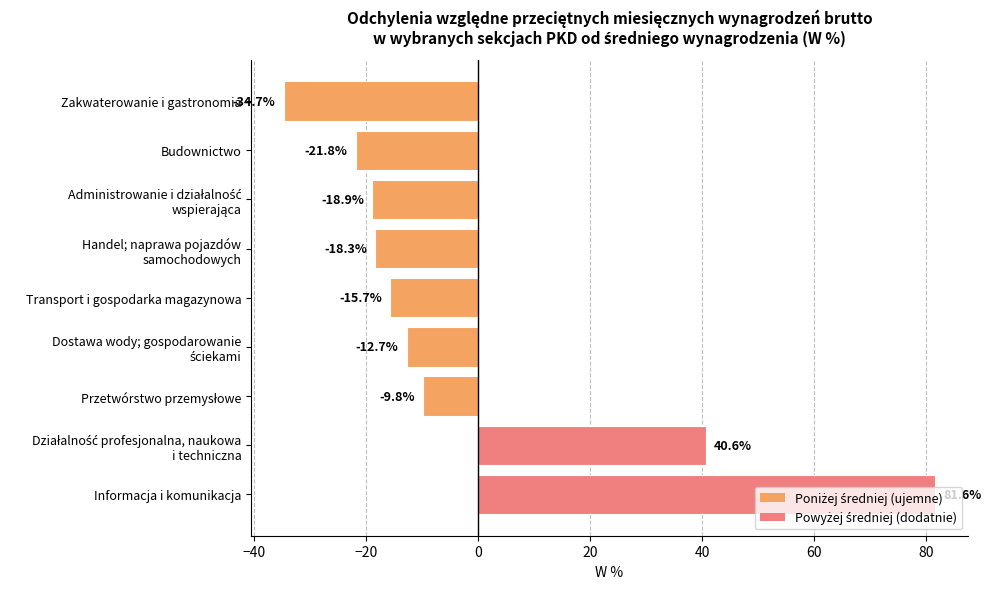

Which has a higher value, Zakwaterowanie i gastronomia or Informacja i komunikacja?

Informacja i komunikacja